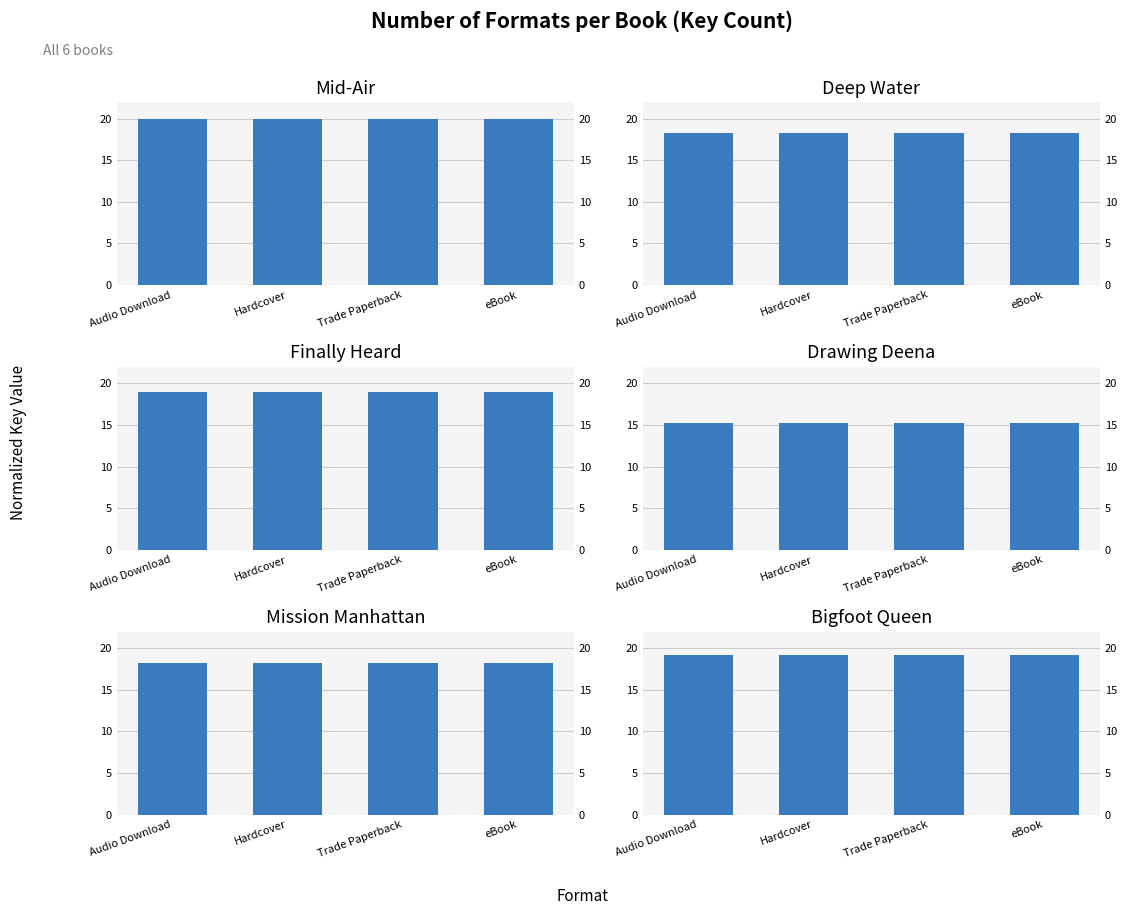

What is the label of the 2nd bar from the right?

Trade Paperback